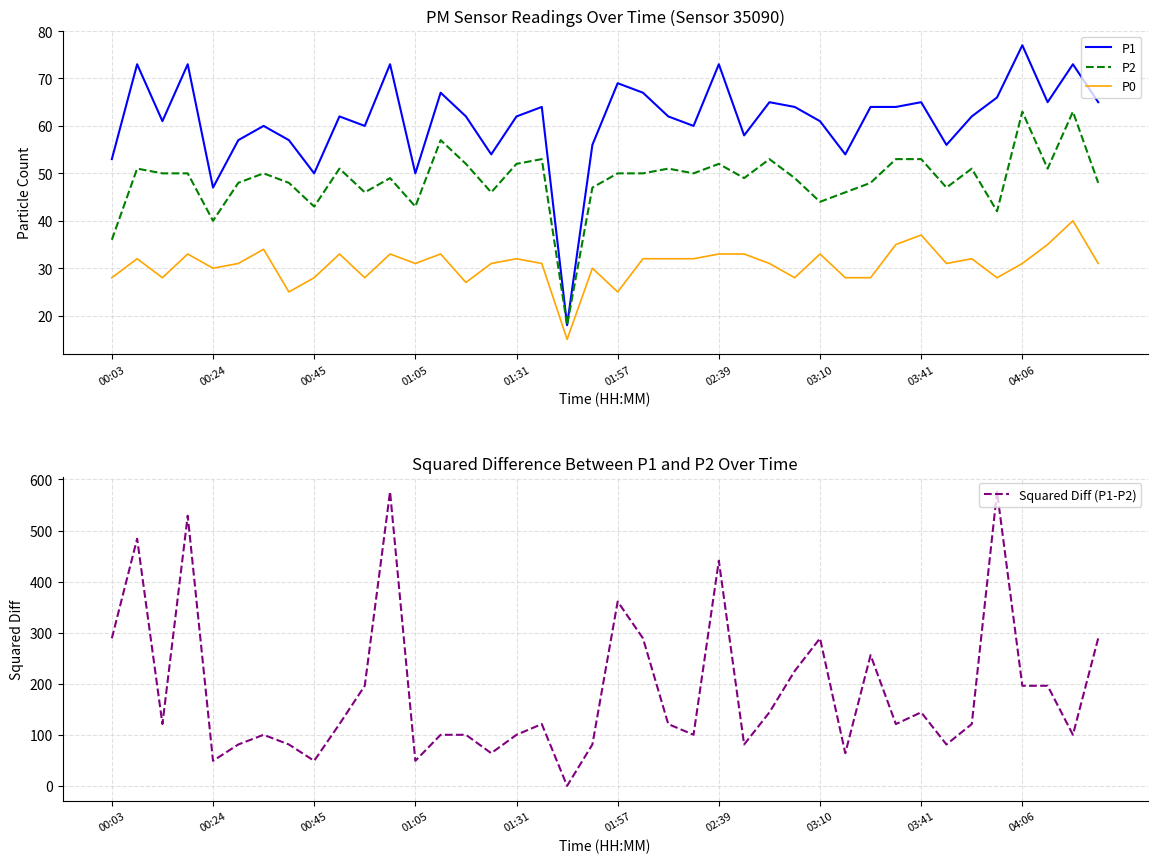

True or false: P0 and P2 intersect in this chart.

False